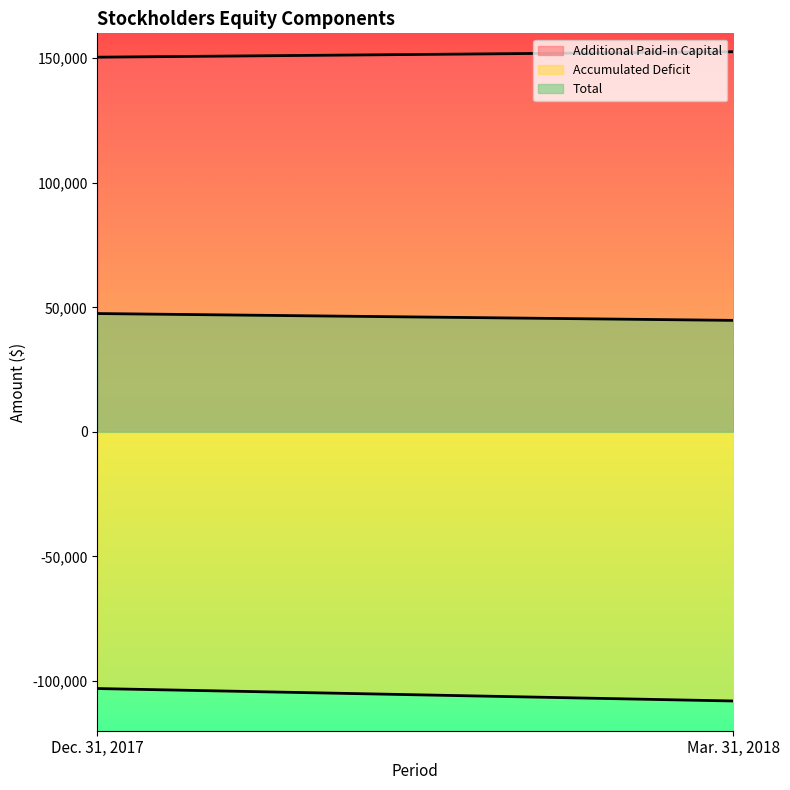

What is the minimum value shown in the chart?

-108066